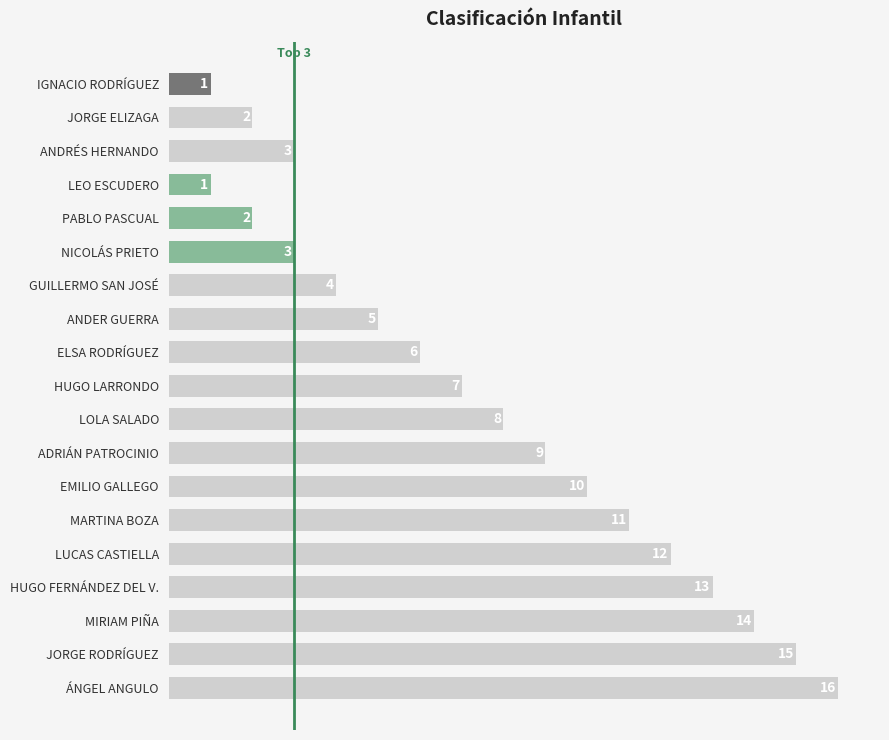

What is the smallest value displayed?

1